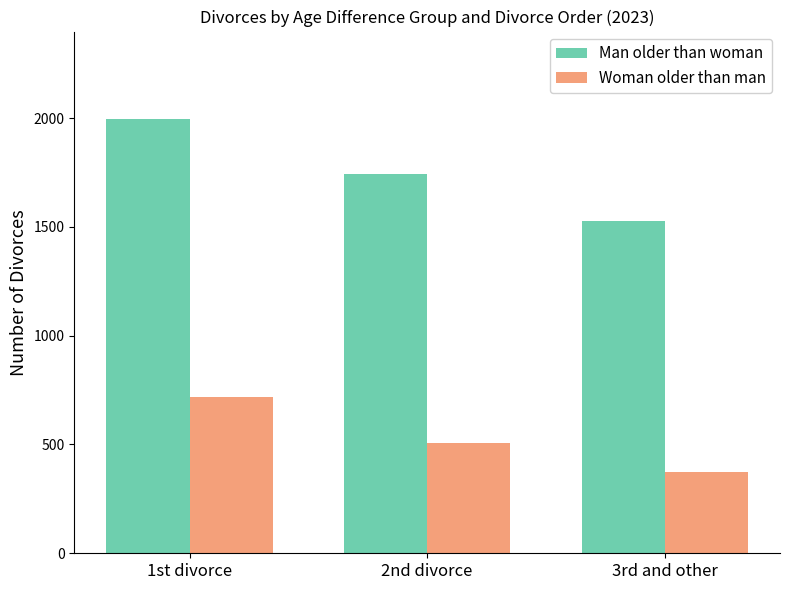

Reading left to right, extract all data points from this chart.

Man older than woman: 1998	1743	1525
Woman older than man: 719	508	373